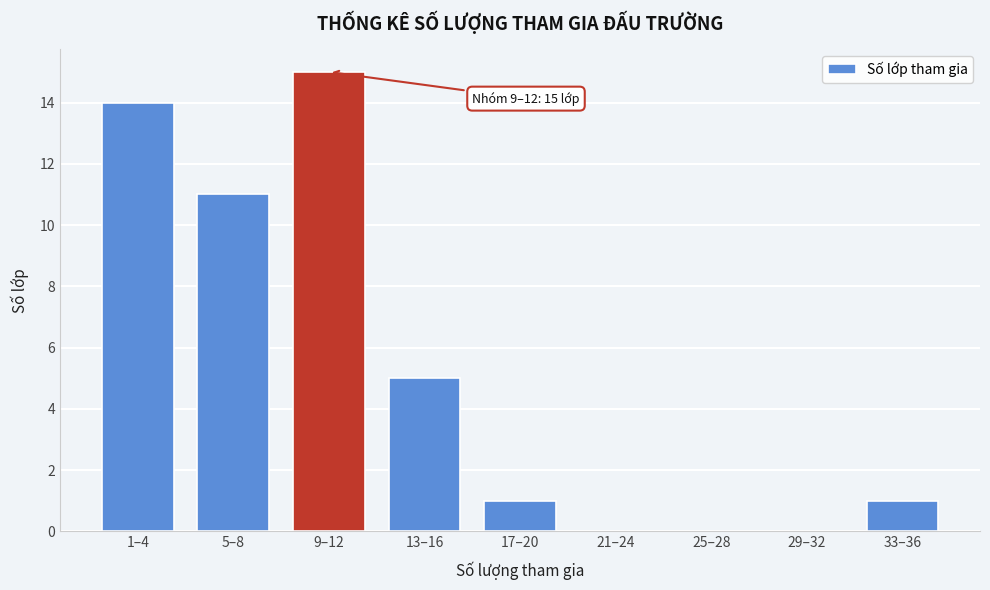

Reading left to right, list all the values displayed in this chart.

1–4=14	5–8=11	9–12=15	13–16=5	17–20=1	21–24=0	25–28=0	29–32=0	33–36=1